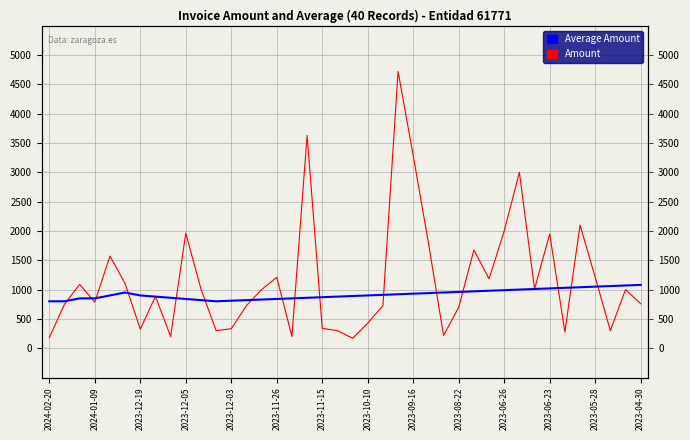

What is the average value of the Average Amount series?

917.8